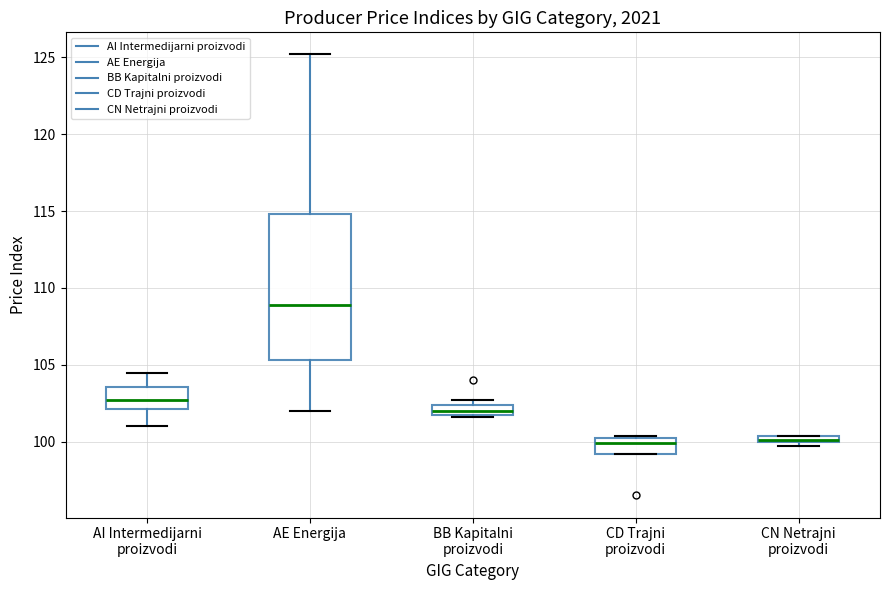

Where does the upper whisker of the box for AE Energija end on the y-axis? The values are not printed on the chart, so give them approximately, as read against the axis.

125.0